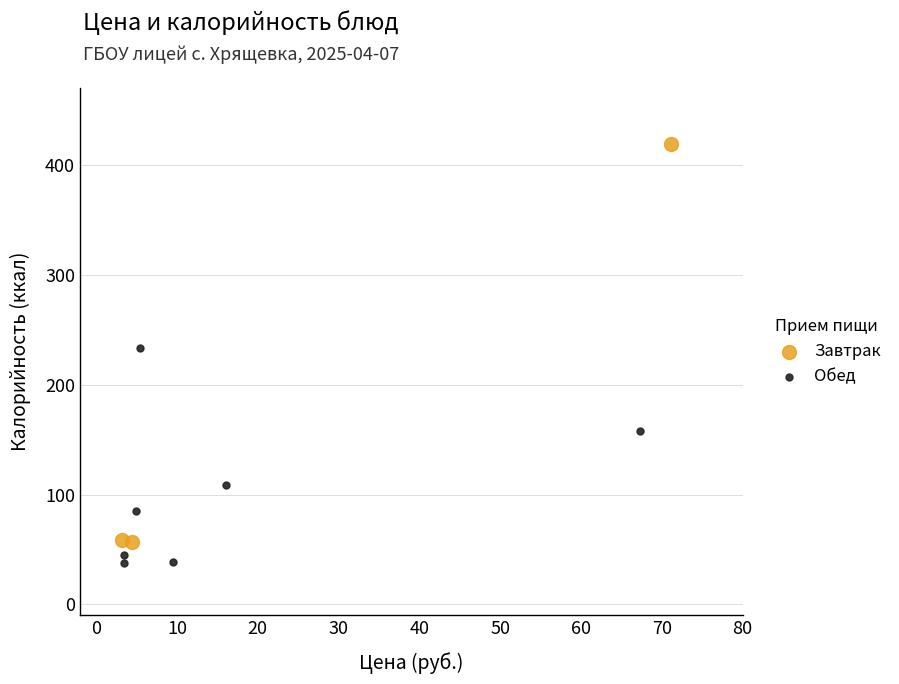

Which series contains the lowest Y value?

Обед